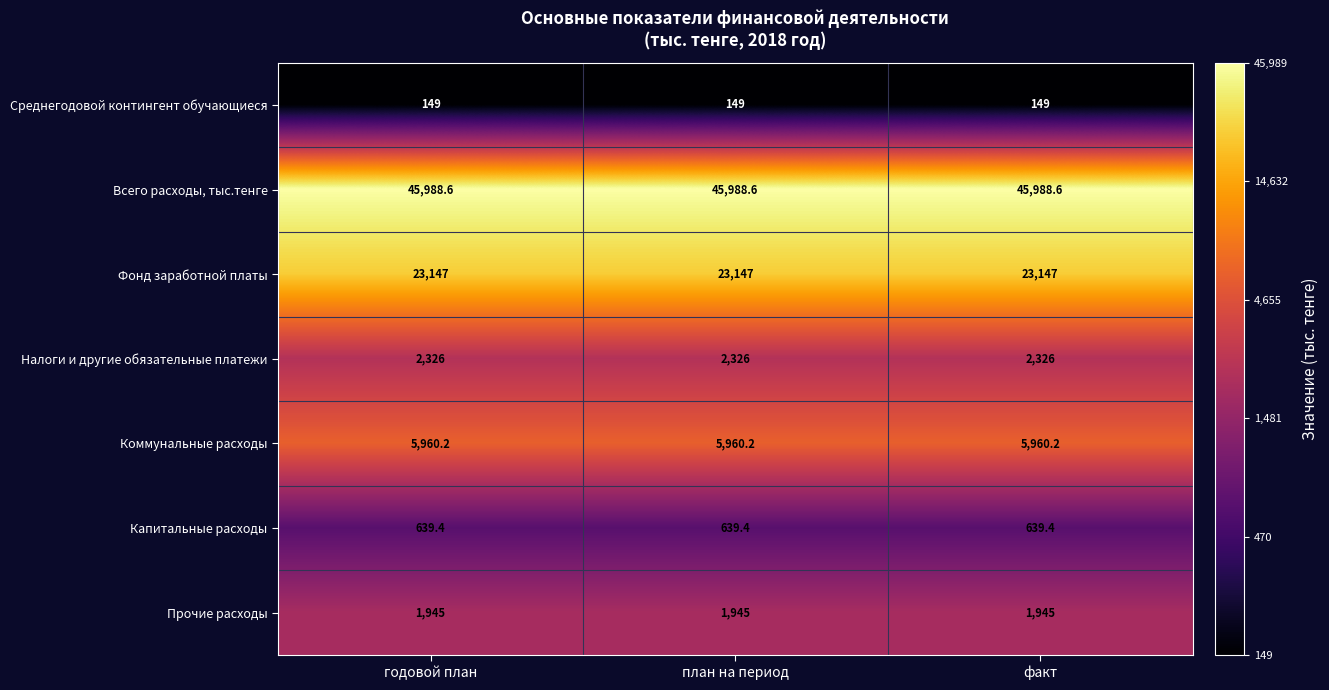

True or false: Всего расходы, тыс.тенге has a value of 45988.6 at план на период.

True